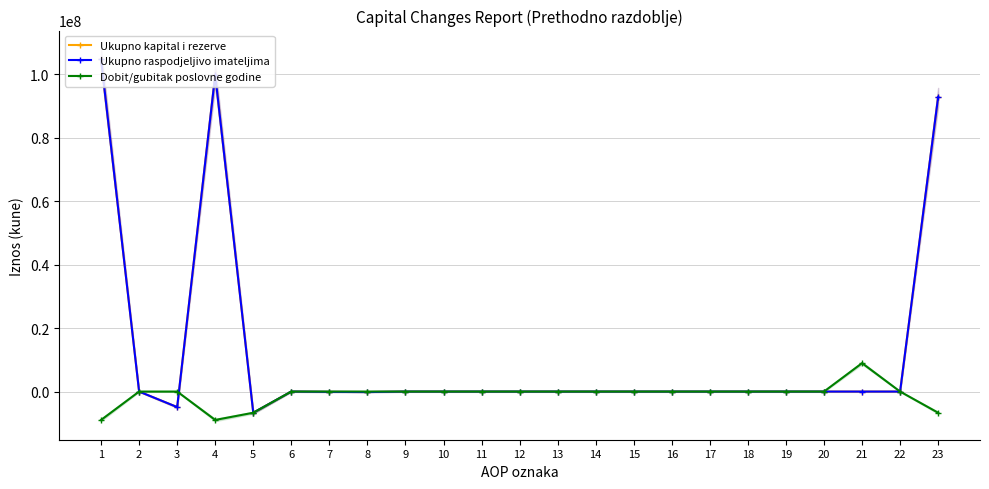

The Ukupno kapital i rezerve series shows -51052557 at 12. True or false?

False